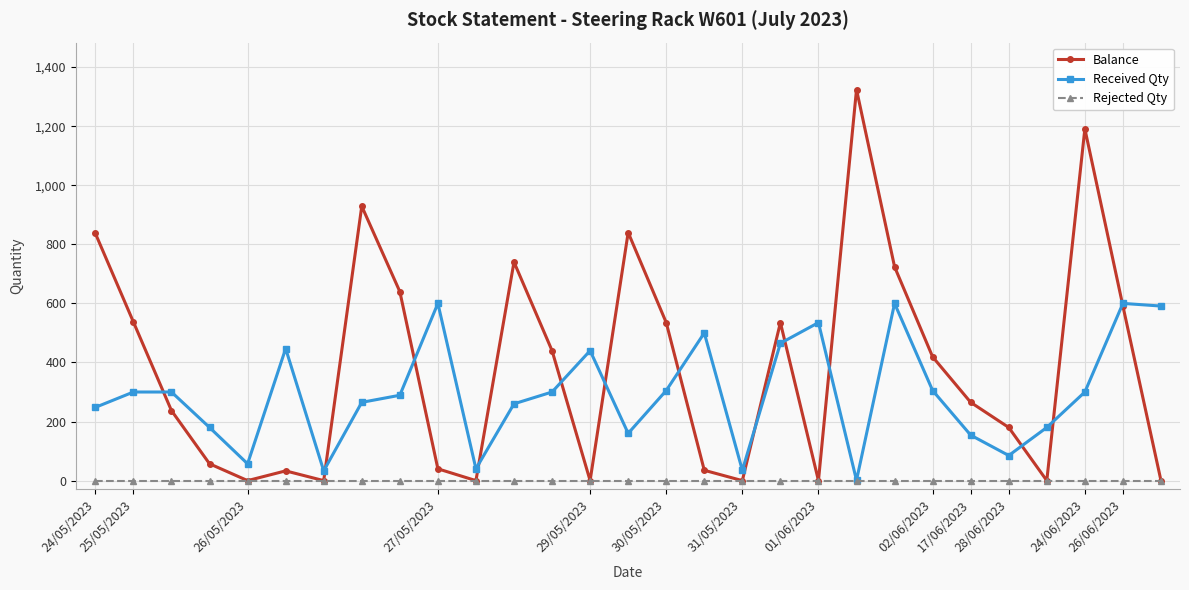

Which series has the widest spread of values?

Balance